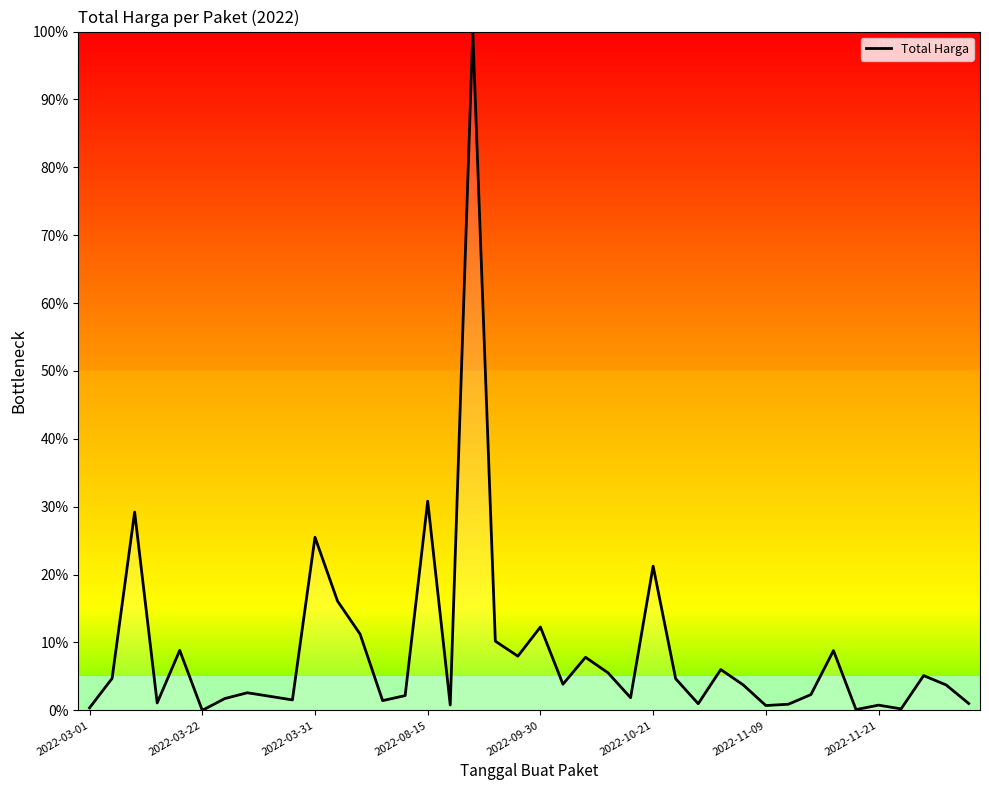

What is the greatest value displayed?

100.0